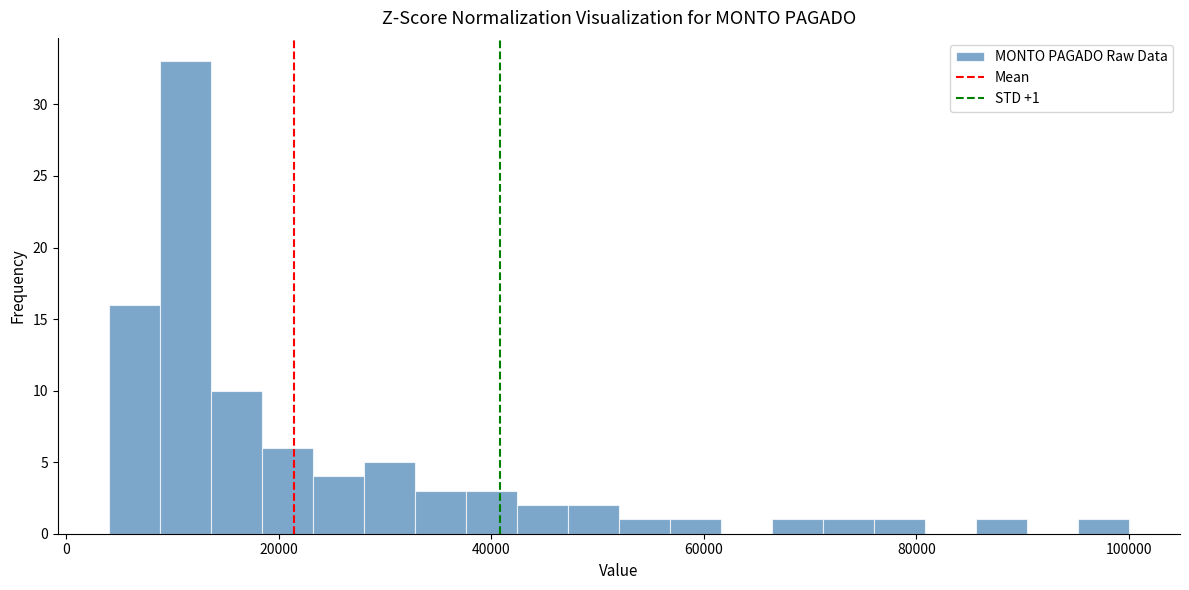

Read against the x-axis, roughly where is the centre of the tallest bar?

12000